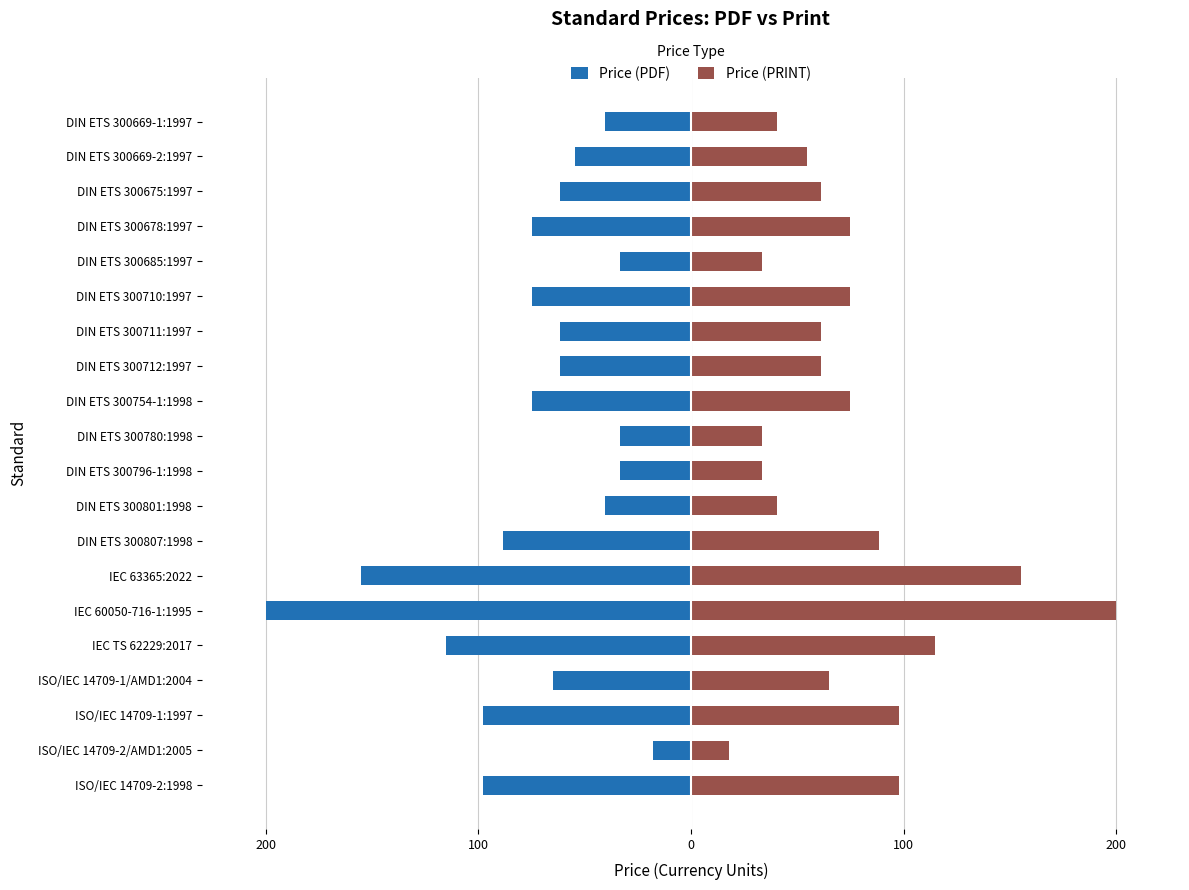

Rank the series by their maximum value, from lowest to highest.

Price (PDF), Price (PRINT)